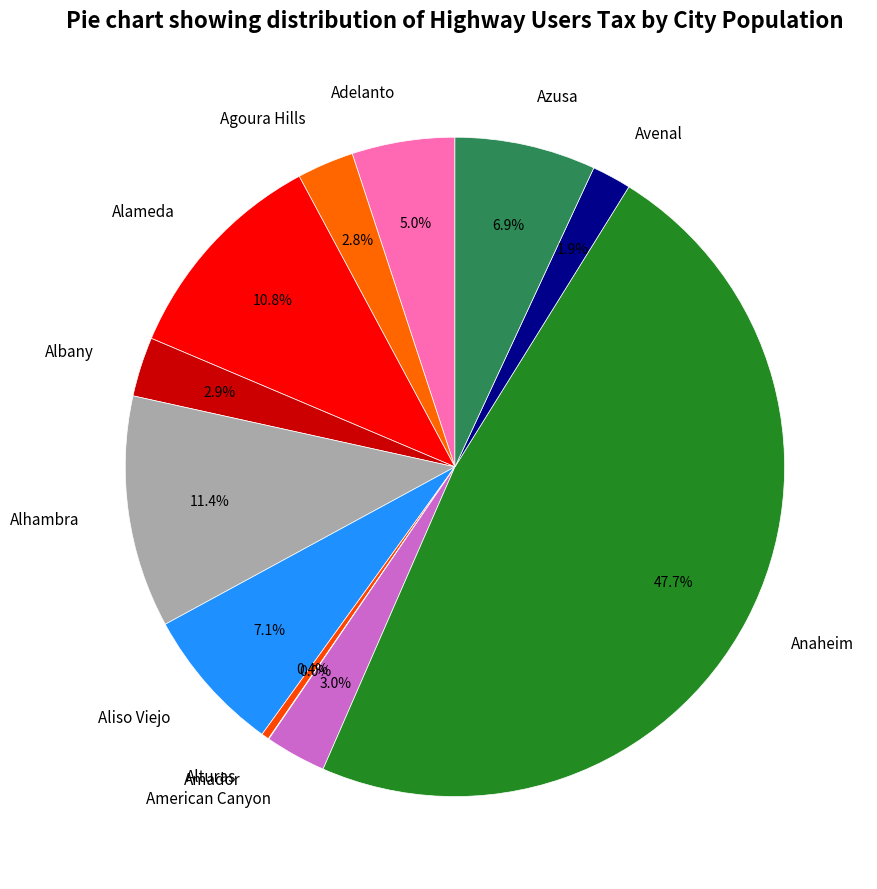

Does Azusa account for over 50% of the chart?

No